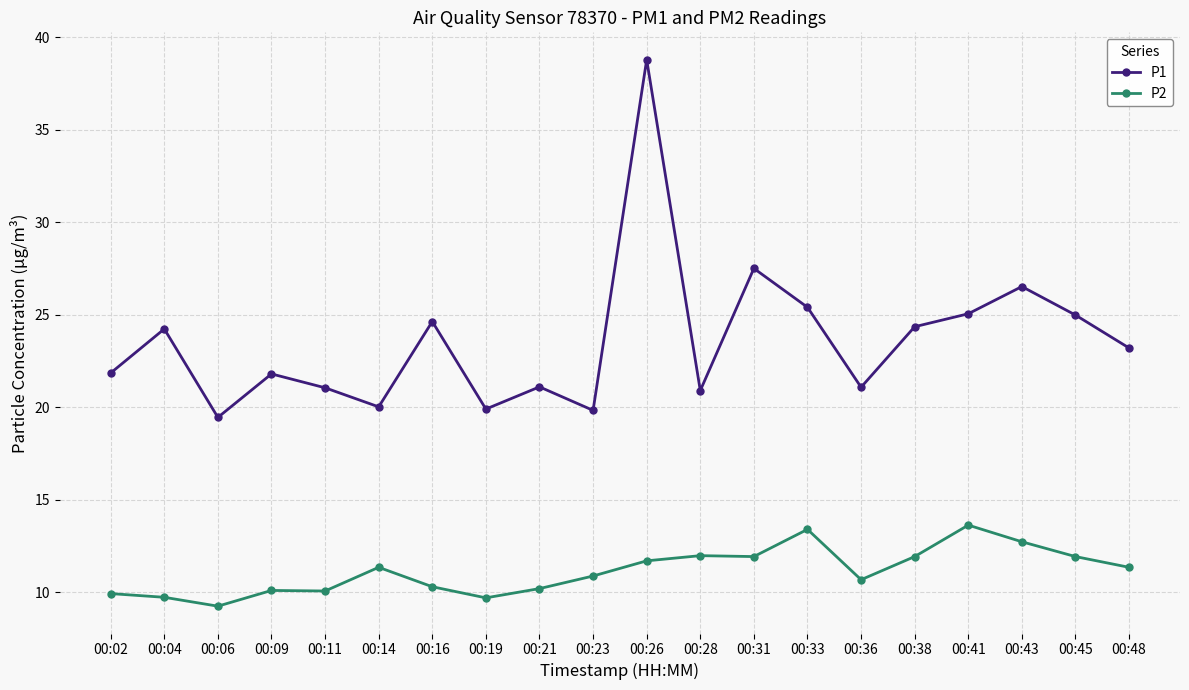

What is the difference between the P2 values at 00:09 and 00:04?

0.4